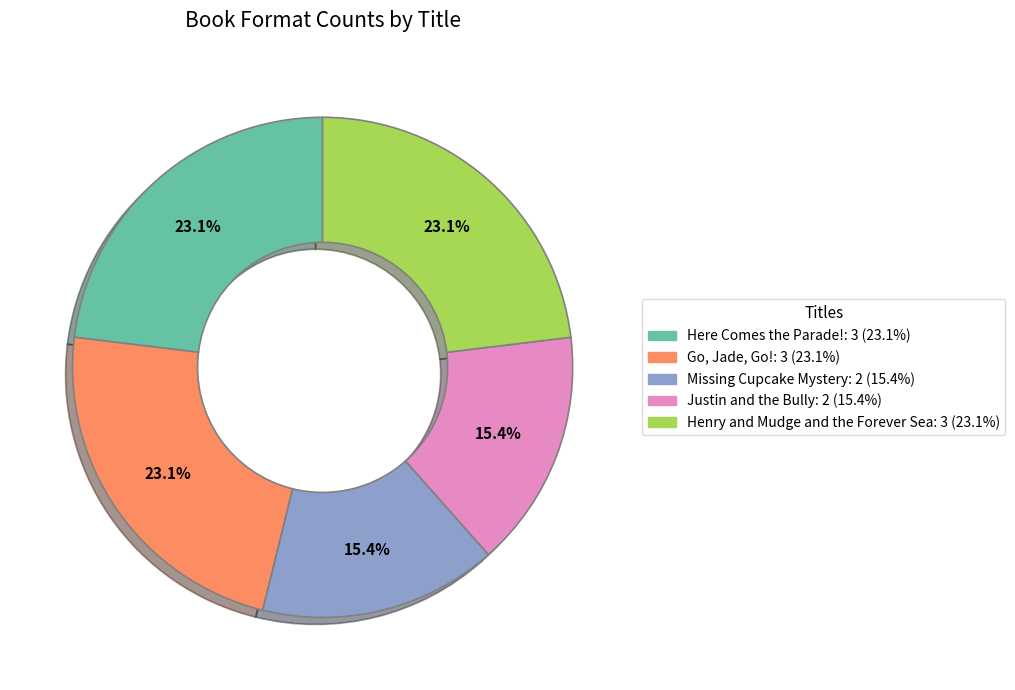

What portion of the pie excludes Henry and Mudge and the Forever Sea?

76.9%